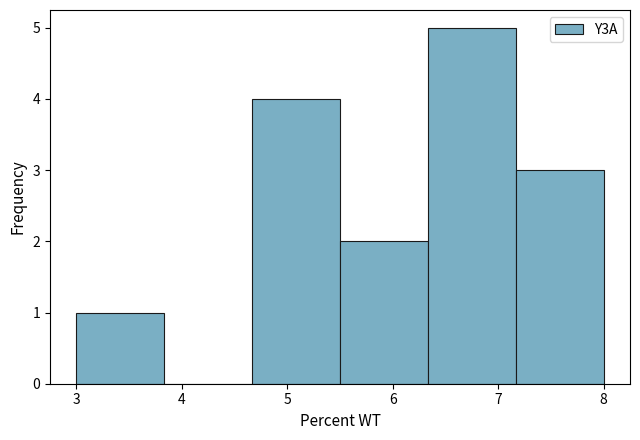

Reading left to right, transcribe this chart: for each bar, give the range it covers on the x-axis and its height. Neither the bar edges nor the heights are printed on the chart, so give them approximately, as read against the axes.

3.0 to 3.8: 1
3.8 to 4.7: 0
4.7 to 5.5: 4
5.5 to 6.3: 2
6.3 to 7.2: 5
7.2 to 8.0: 3